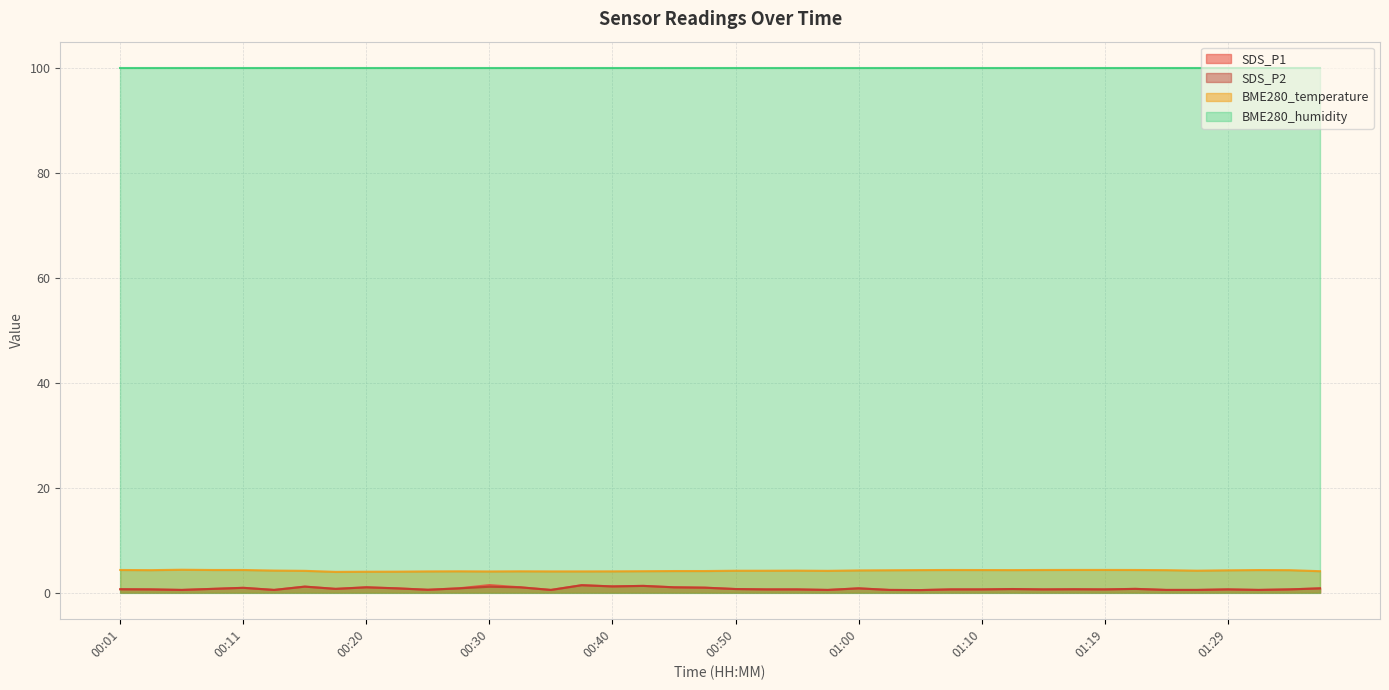

Rank the categories by SDS_P1 value from lowest to highest.

01:05, 00:06, 00:13, 00:35, 00:57, 01:02, 01:24, 01:27, 01:32, 00:25, 00:03, 00:52, 00:55, 01:07, 01:10, 01:14, 01:19, 01:29, 01:34, 00:01, 01:17, 00:50, 01:12, 00:08, 00:18, 01:22, 00:23, 00:28, 01:00, 01:36, 00:11, 00:47, 00:20, 00:33, 00:45, 00:15, 00:40, 00:42, 00:38, 00:30